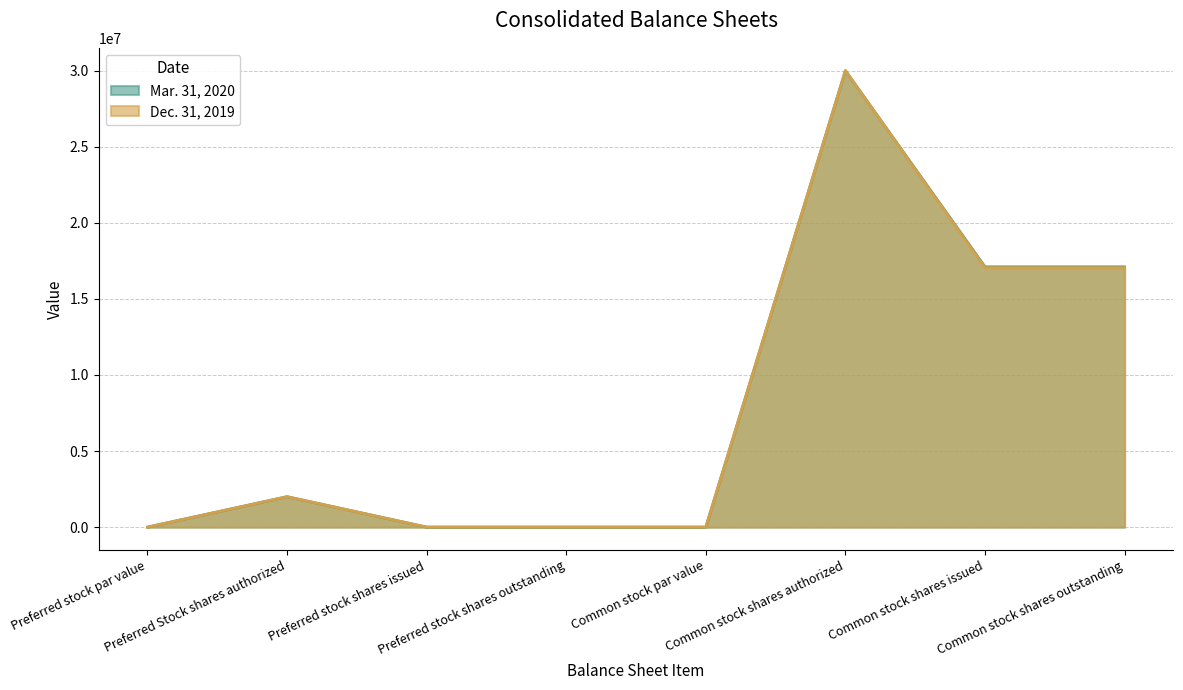

What is the maximum value for Mar. 31, 2020?

30000000